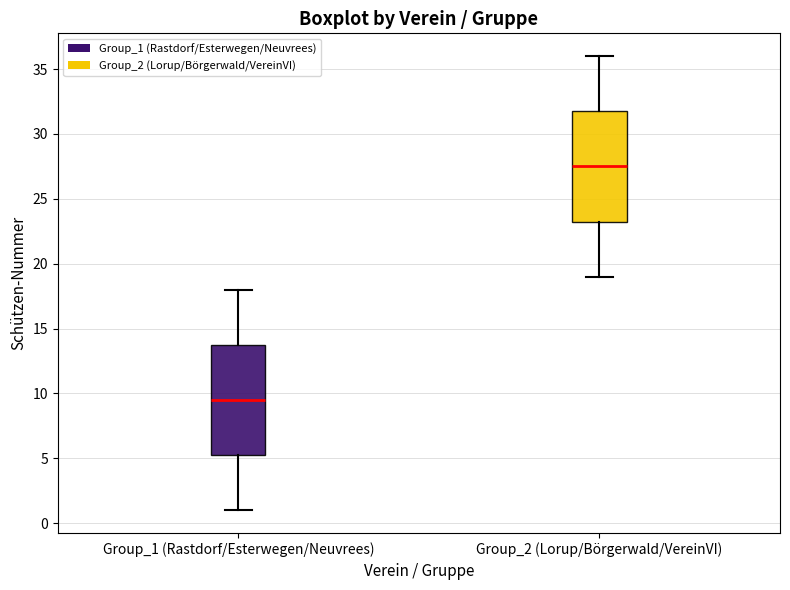

Reading left to right, transcribe this box plot: for each box, give where its median line is, the range the box spans, and where its two whiskers end, as read against the y-axis. The values are not printed on the chart, so give them approximately, as read against the axis.

Group_1 (Rastdorf/Esterwegen/Neuvrees): median 9.5, box 5.5 to 14.0, whiskers 1.0 to 18.0
Group_2 (Lorup/Börgerwald/VereinVI): median 27.5, box 23.5 to 32.0, whiskers 19.0 to 36.0